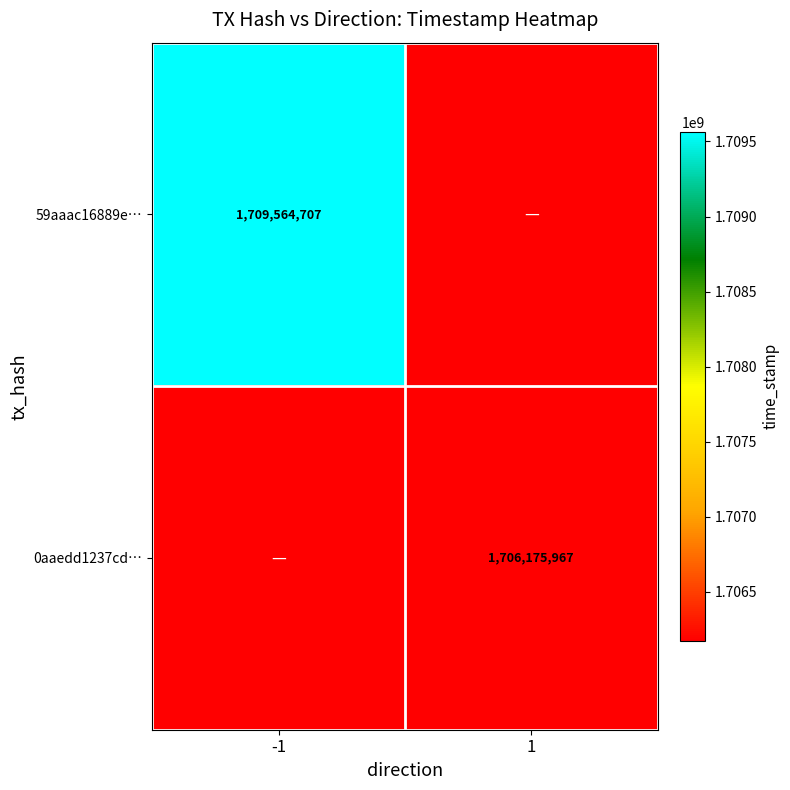

The value of 0aaedd1237cd… at 1 is 1706175967. True or false?

True